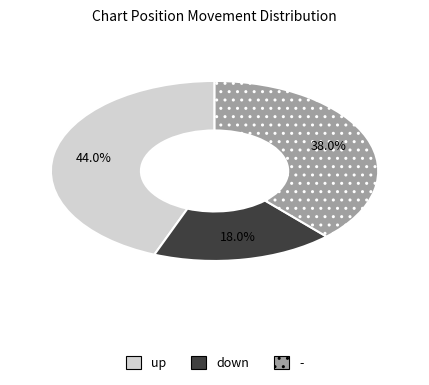

What is the smallest slice in the pie chart?

down